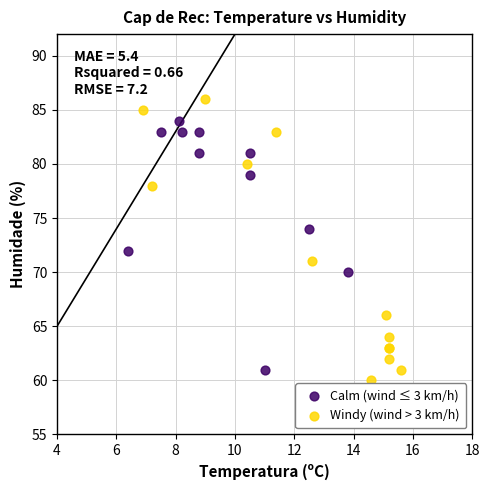

Which series has the largest Y range (max minus min)?

Windy (wind > 3 km/h)